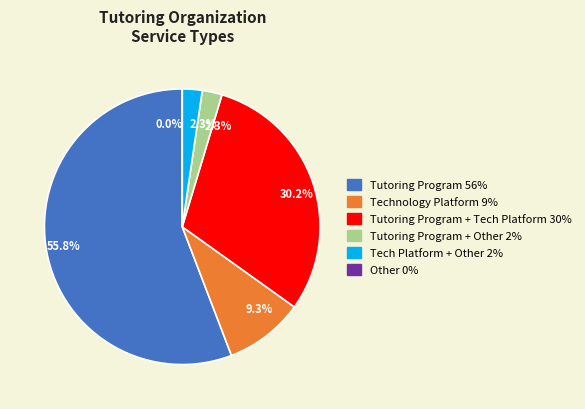

Is it true that Technology Platform is 1% of the pie?

False